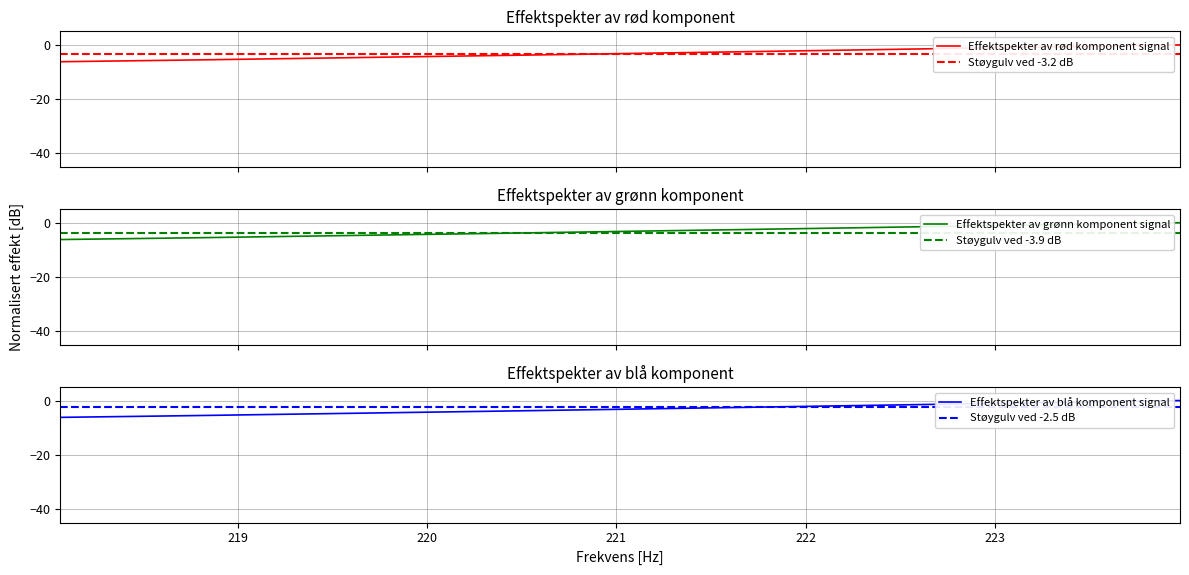

Which has a higher value, 218.0596 or 220.3533?

220.3533